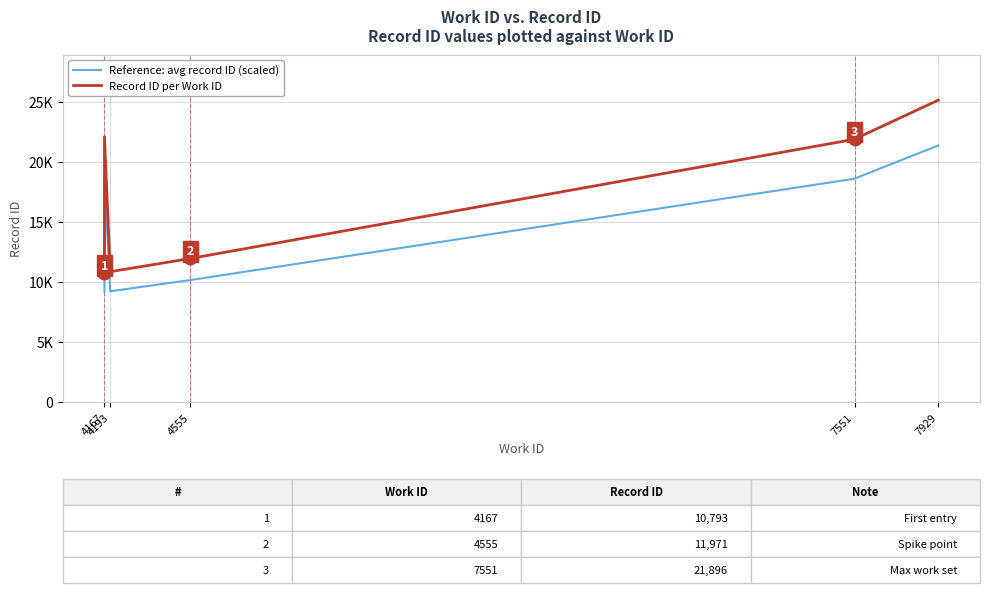

How many lines are shown in the chart?

2